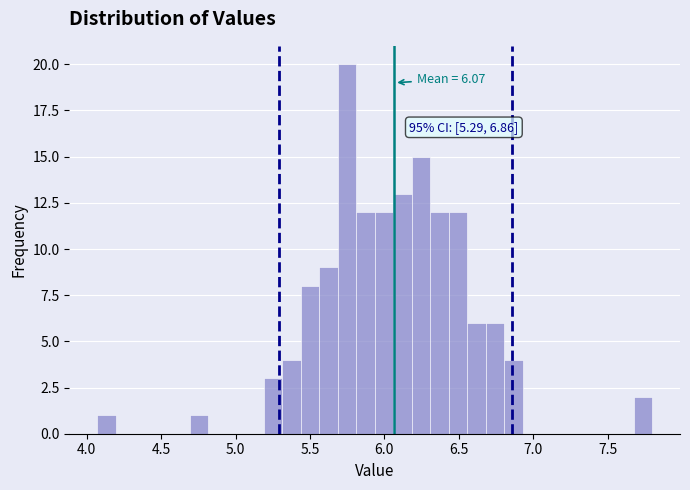

Read against the x-axis, roughly where is the centre of the tallest bar?

5.75